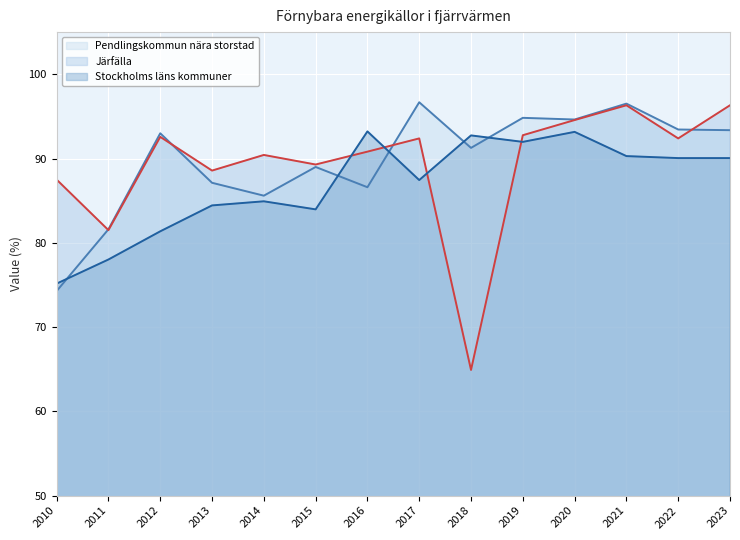

How many series are shown in this chart?

3